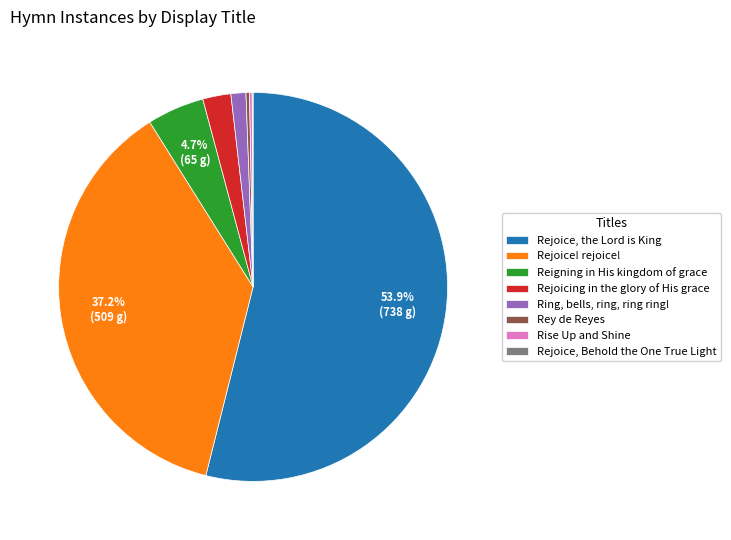

Approximately how many times larger is the value at Reigning in His kingdom of grace compared to Rejoice, the Lord is King?

0.1